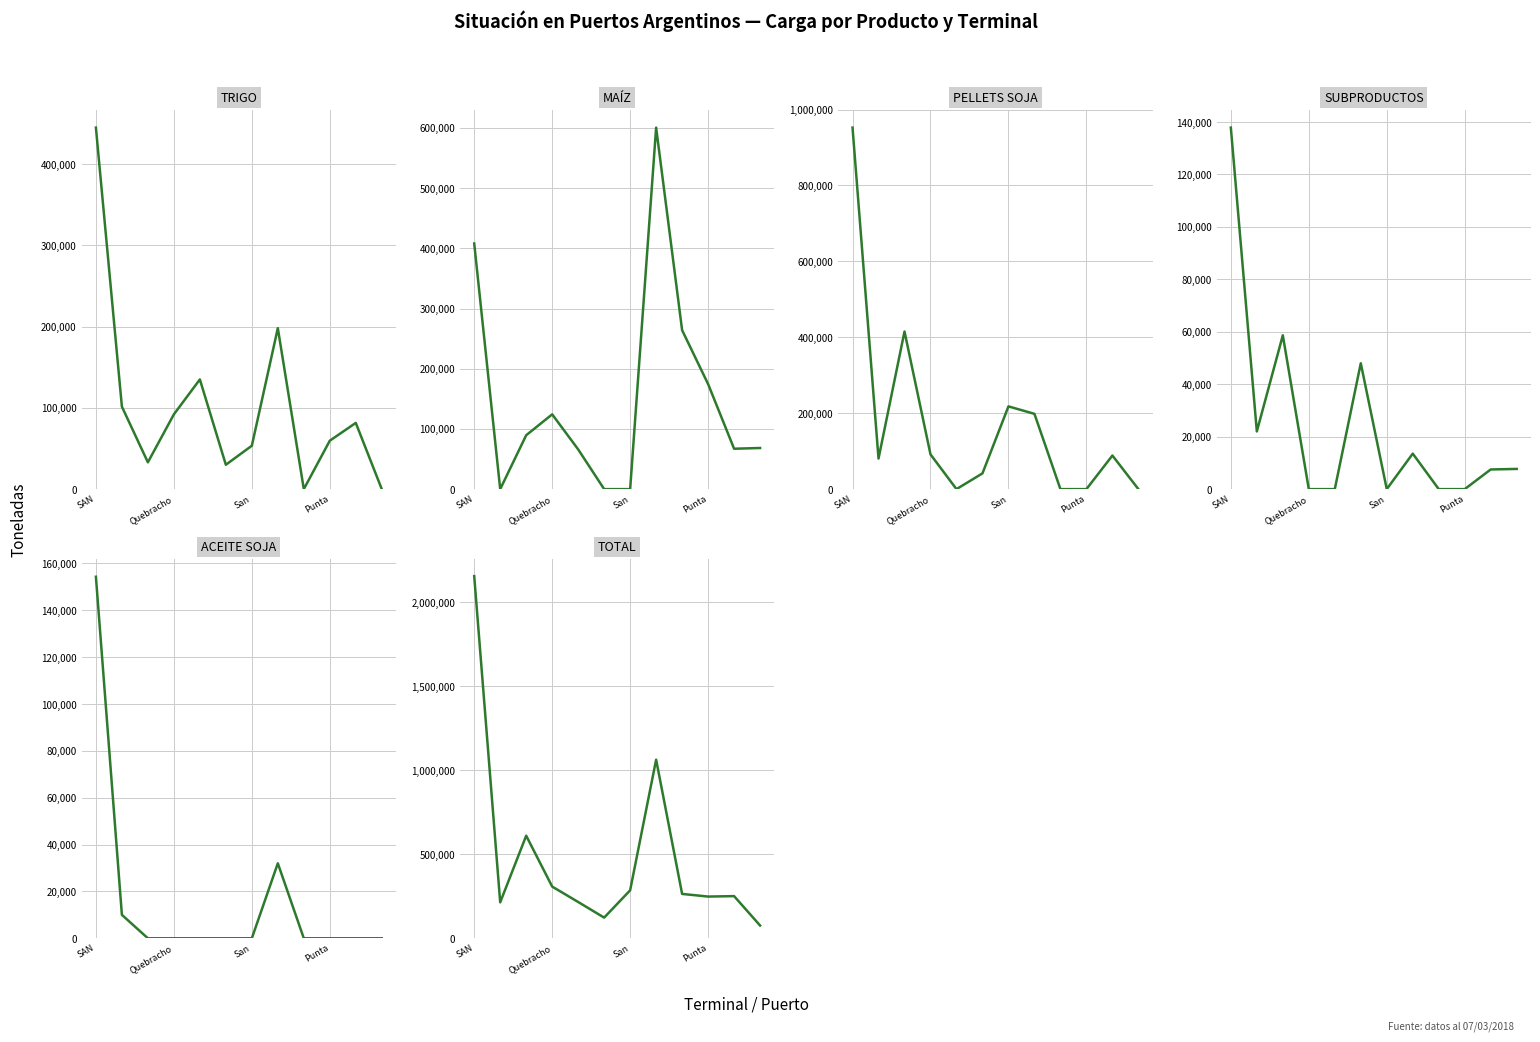

At which category does TRIGO reach its first local peak?

4